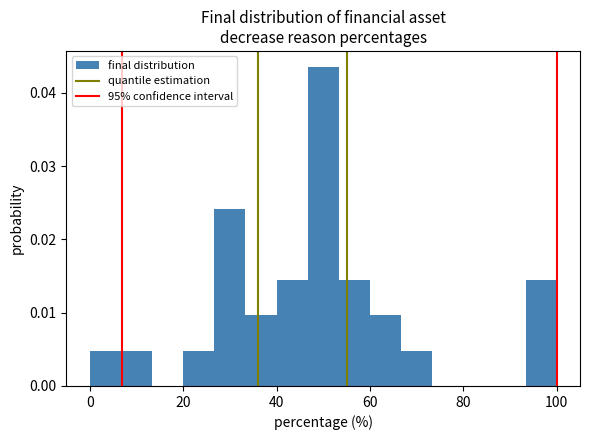

Around what value on the x-axis is the tallest bar? Give the approximate position of its centre, as read against the axis.

50